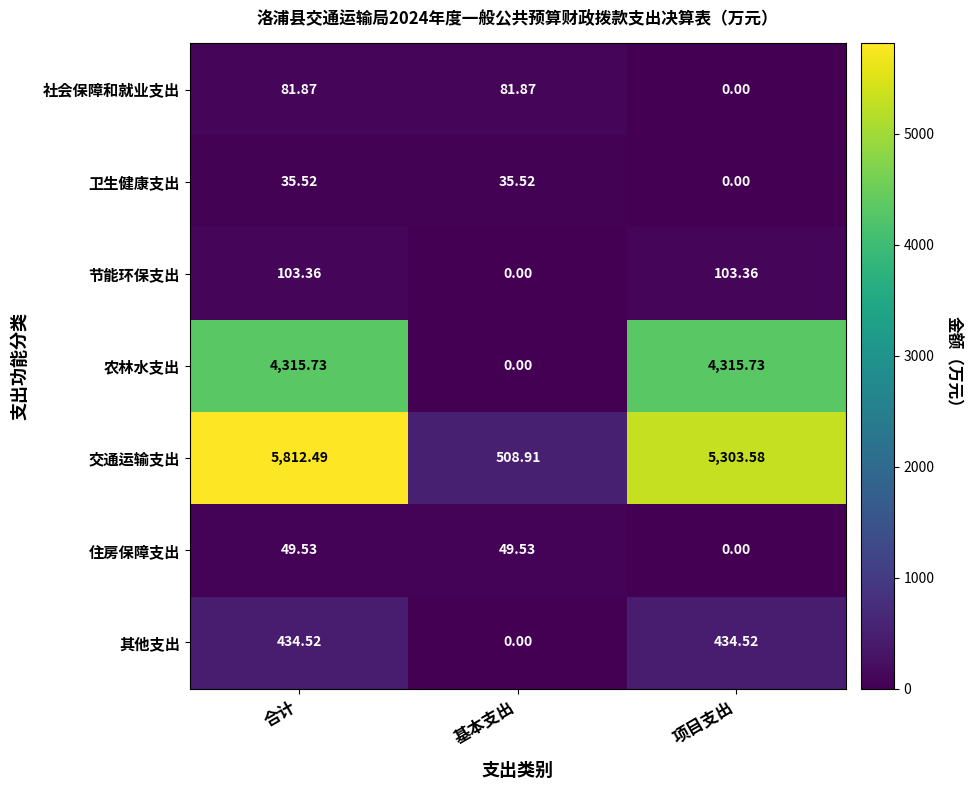

At 合计, list the series in order from smallest to largest.

卫生健康支出, 住房保障支出, 社会保障和就业支出, 节能环保支出, 其他支出, 农林水支出, 交通运输支出